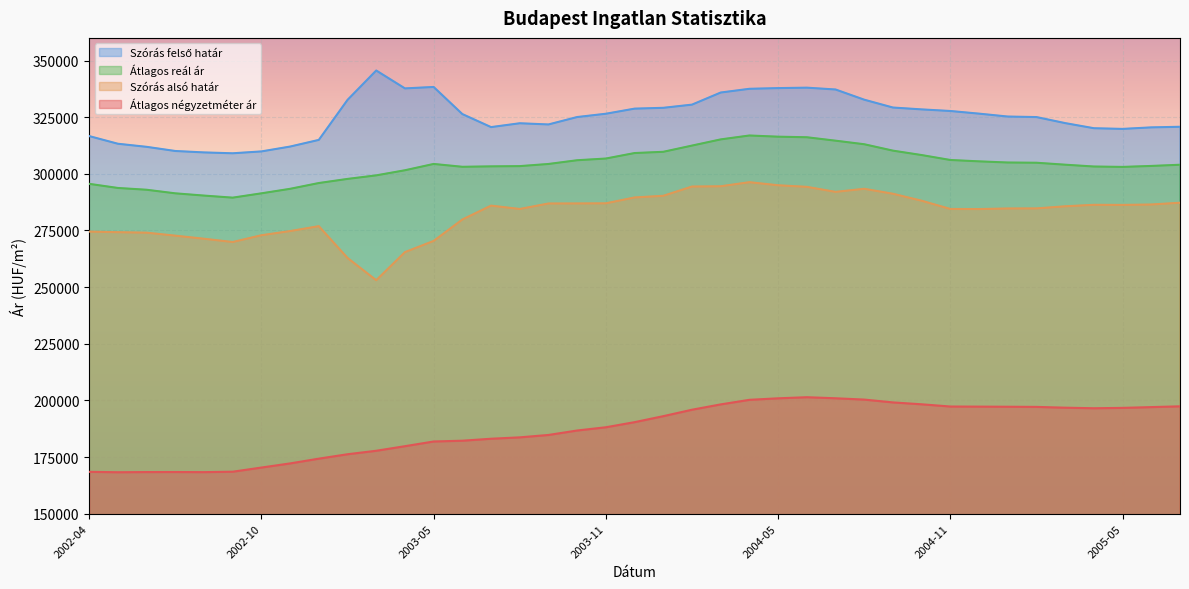

Rank the series by their average value, from highest to lowest.

Szórás felső határ, Átlagos reál ár, Szórás alsó határ, Átlagos négyzetméter ár